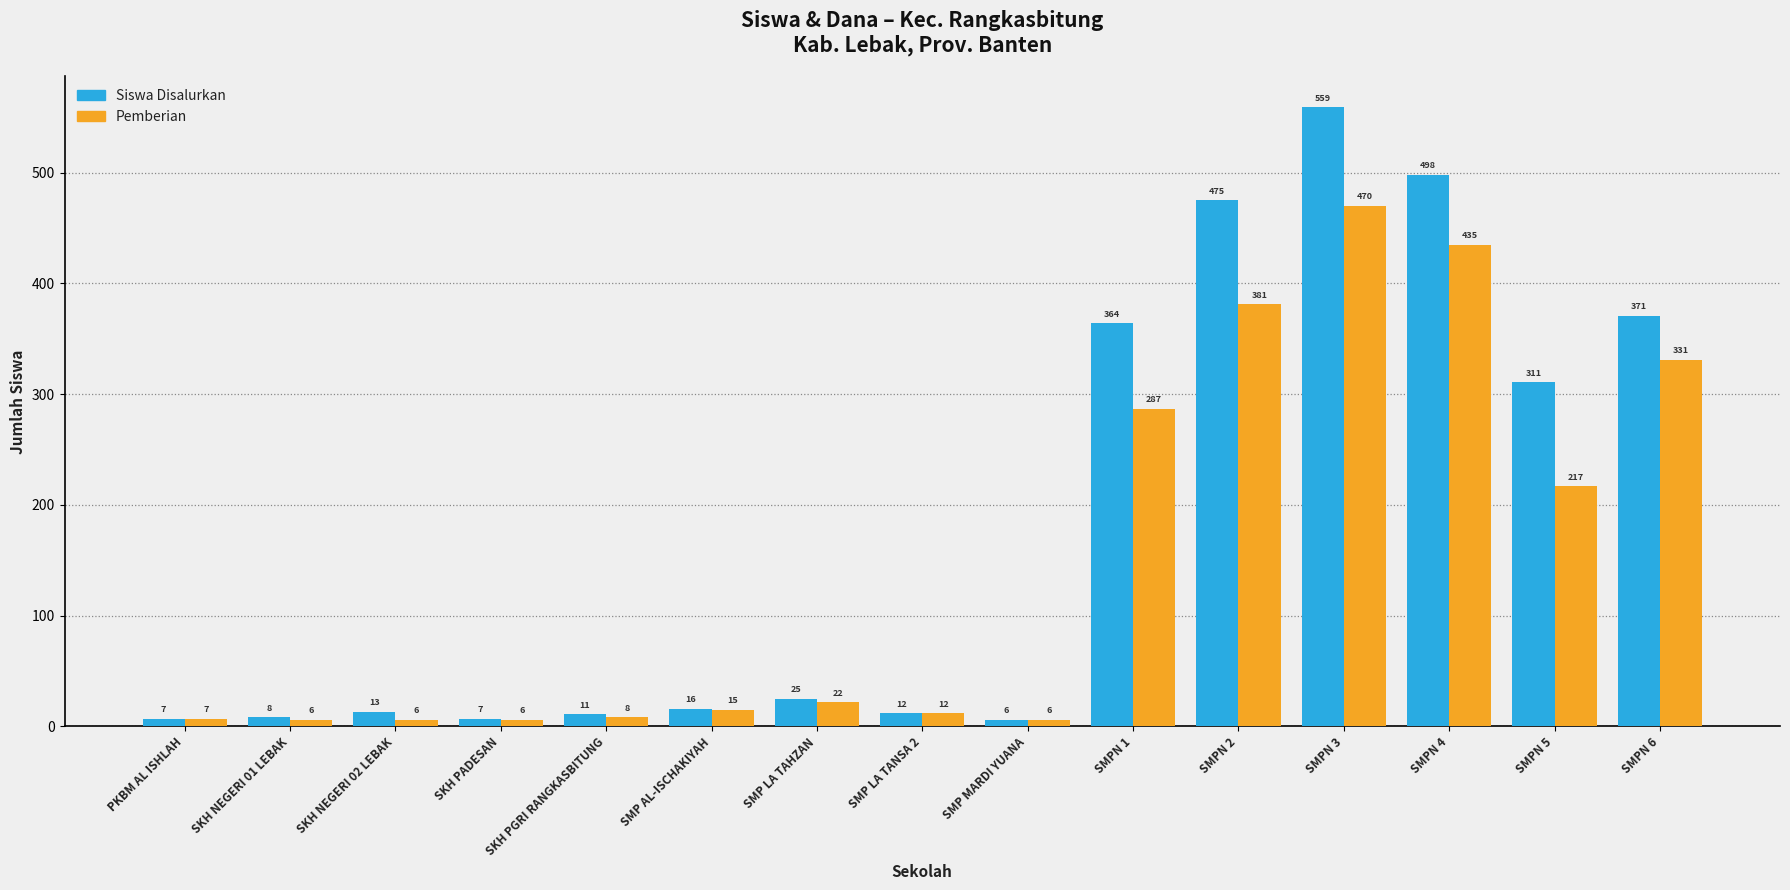

What is the value of the Pemberian bar at the 9th from the left?

6